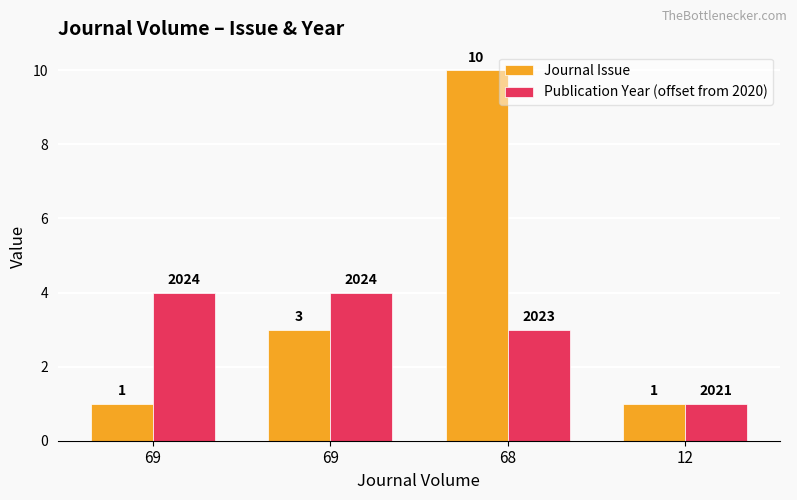

What are all the series names shown in the legend?

Journal Issue, Publication Year (offset from 2020)